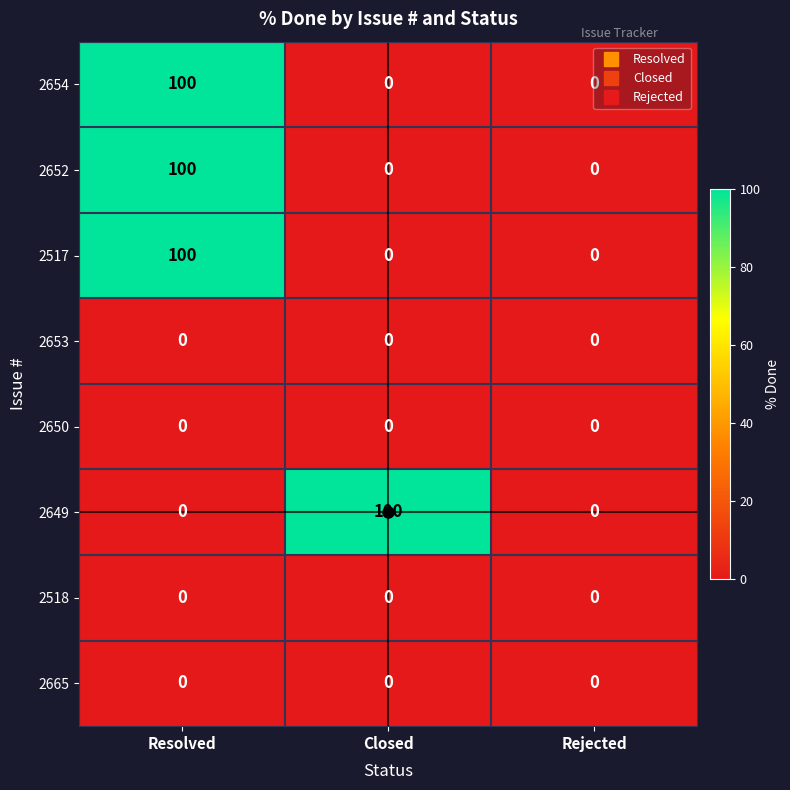

True or false: 2652 has a value of 34 at Rejected.

False